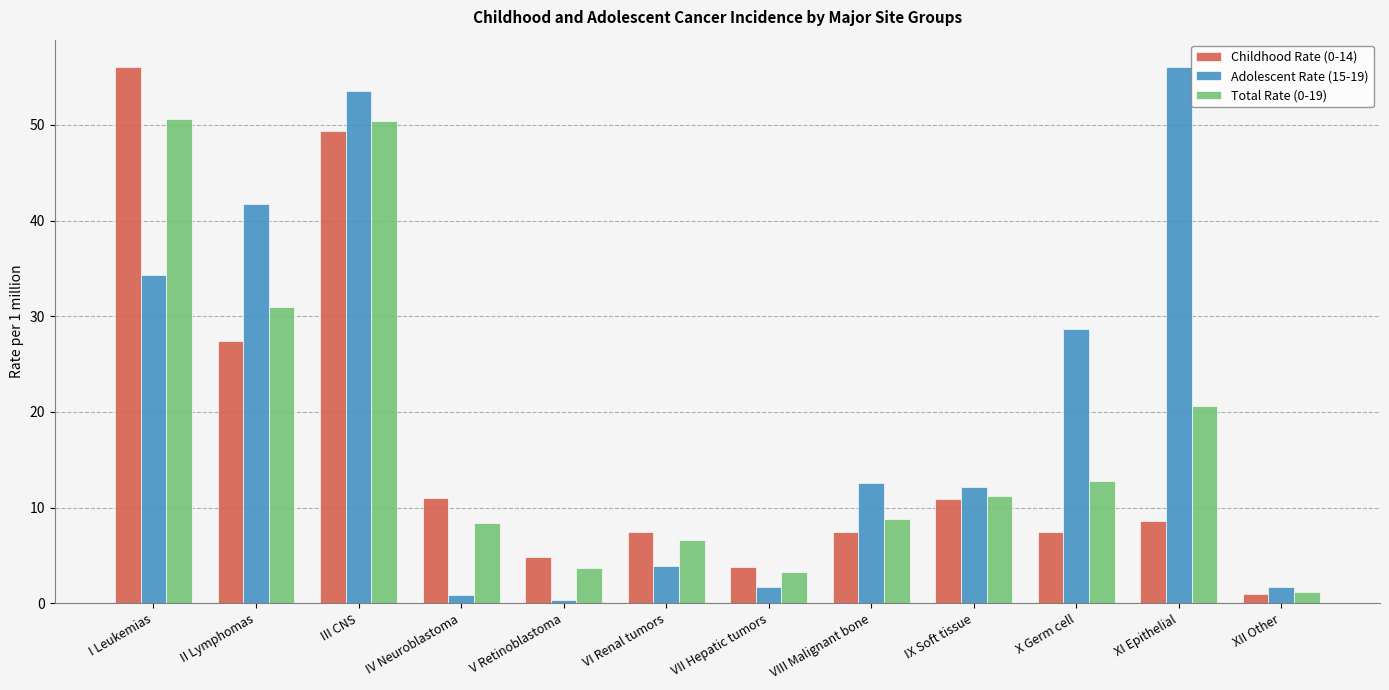

Which category has the lowest value across all series?

V Retinoblastoma